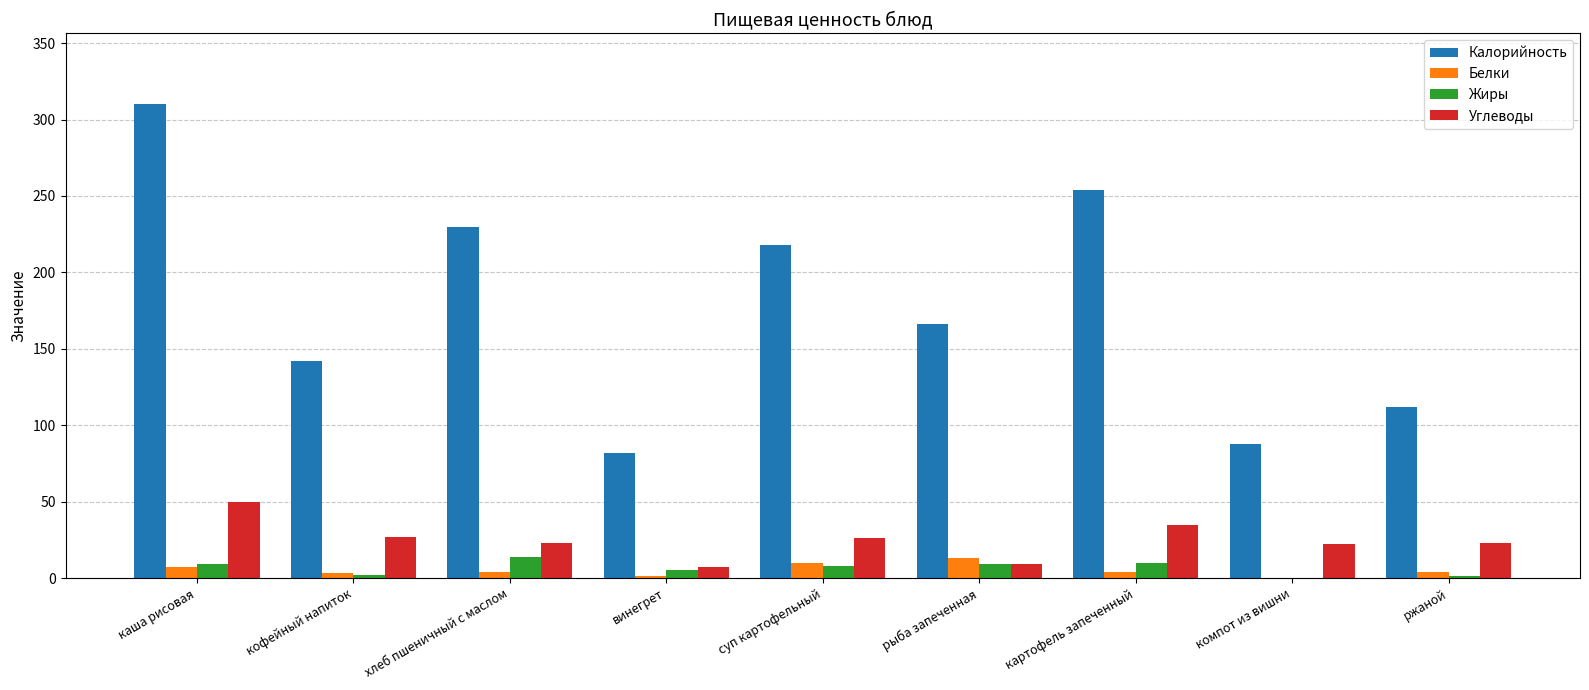

True or false: Белки has a value of 10 at суп картофельный.

True